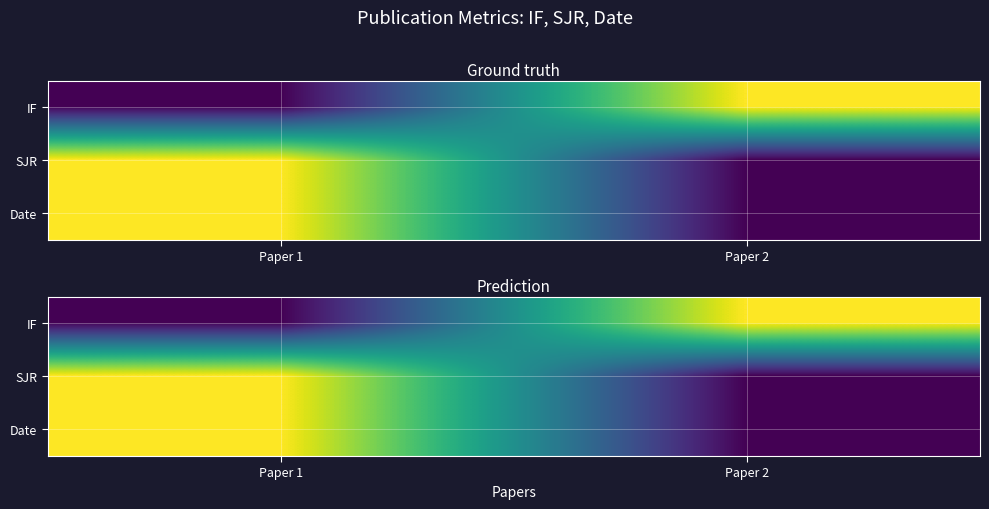

What is the difference between the highest and lowest values at Paper 1?

1